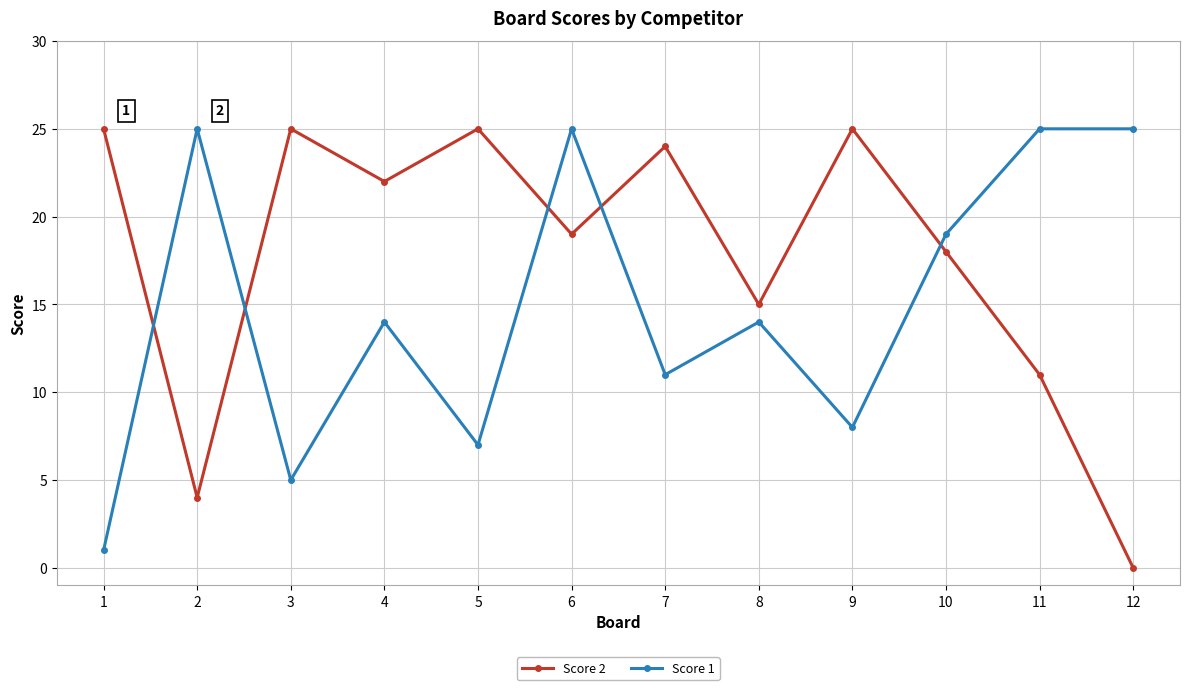

What is the maximum value for Score 1?

25